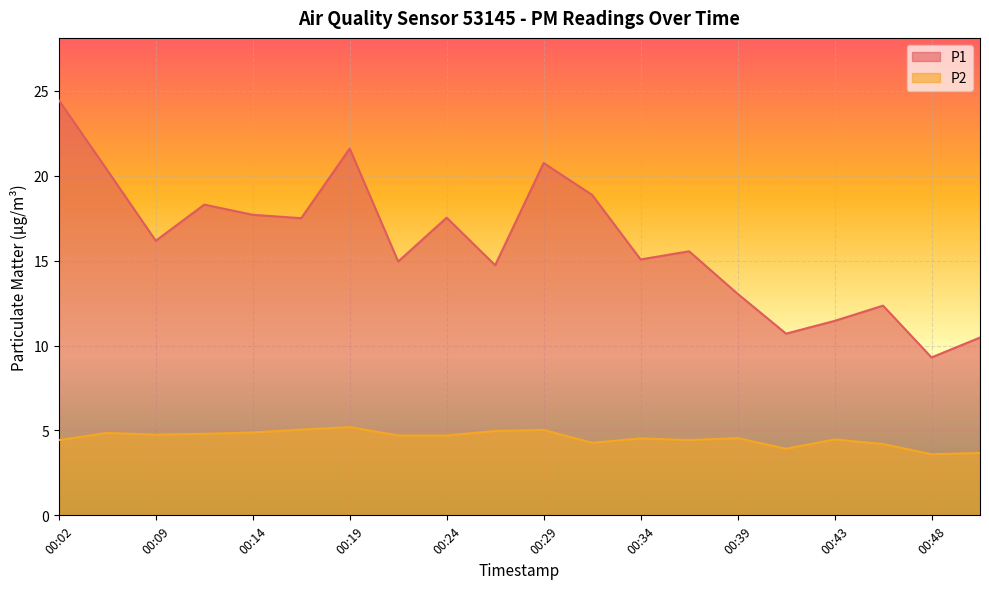

List the series in order of their overall mean, highest first.

P1, P2